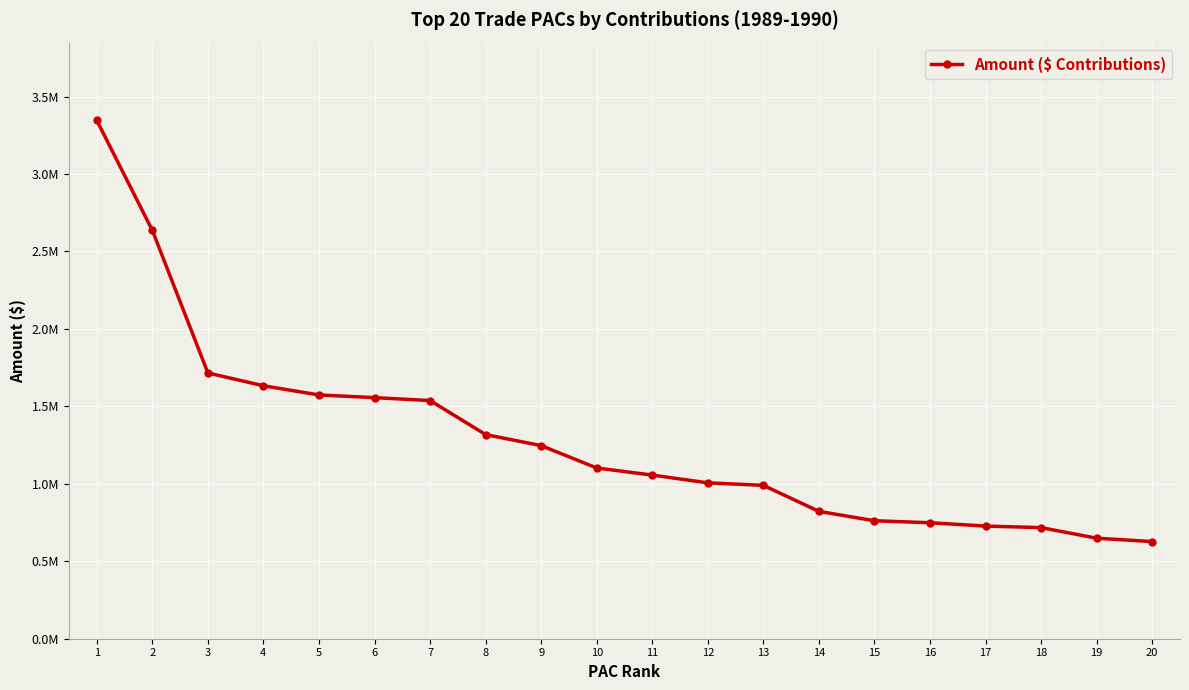

Does the chart have visible grid lines?

Yes